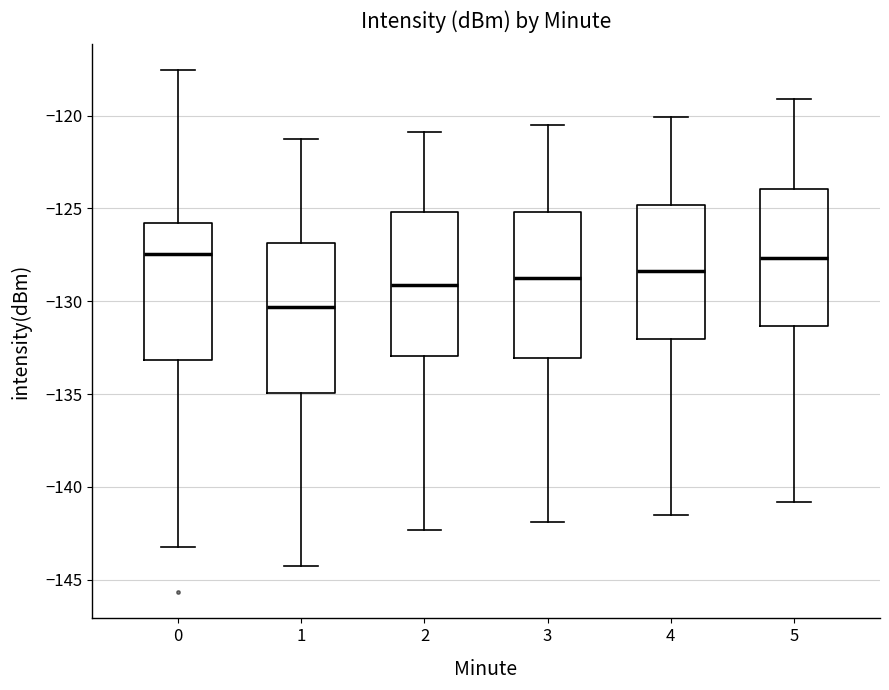

Reading left to right, read every box against the y-axis: the position of its median line, the range the box covers, and the ends of its whiskers. The values are not printed on the chart, so give them approximately, as read against the axis.

0: median -127.5, box -133.0 to -126.0, whiskers -143.0 to -117.5
1: median -130.5, box -135.0 to -127.0, whiskers -144.5 to -121.5
2: median -129.0, box -133.0 to -125.0, whiskers -142.5 to -121.0
3: median -128.5, box -133.0 to -125.0, whiskers -142.0 to -120.5
4: median -128.5, box -132.0 to -125.0, whiskers -141.5 to -120.0
5: median -127.5, box -131.5 to -124.0, whiskers -141.0 to -119.0